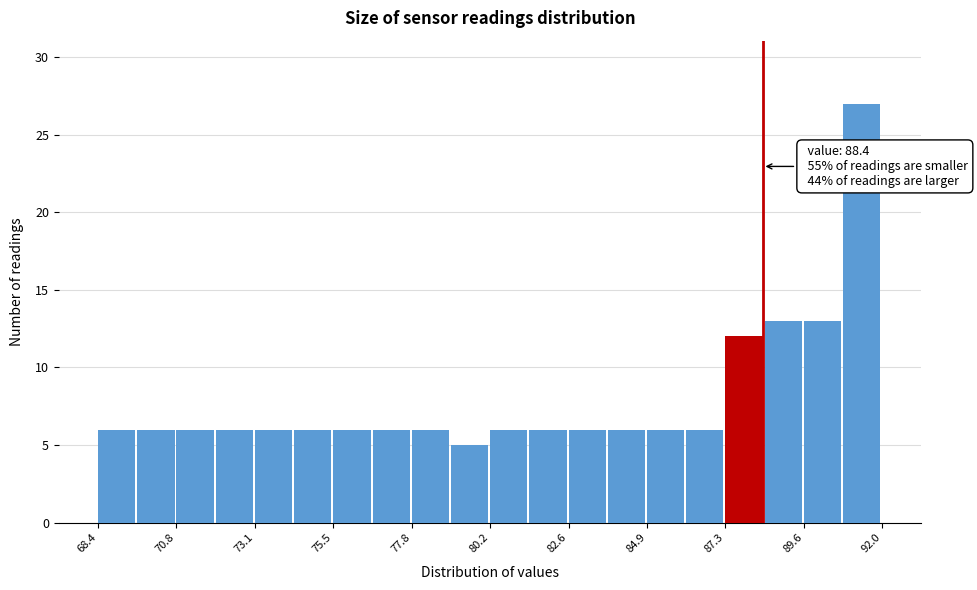

Around what value on the x-axis is the tallest bar? Give the approximate position of its centre, as read against the axis.

91.5